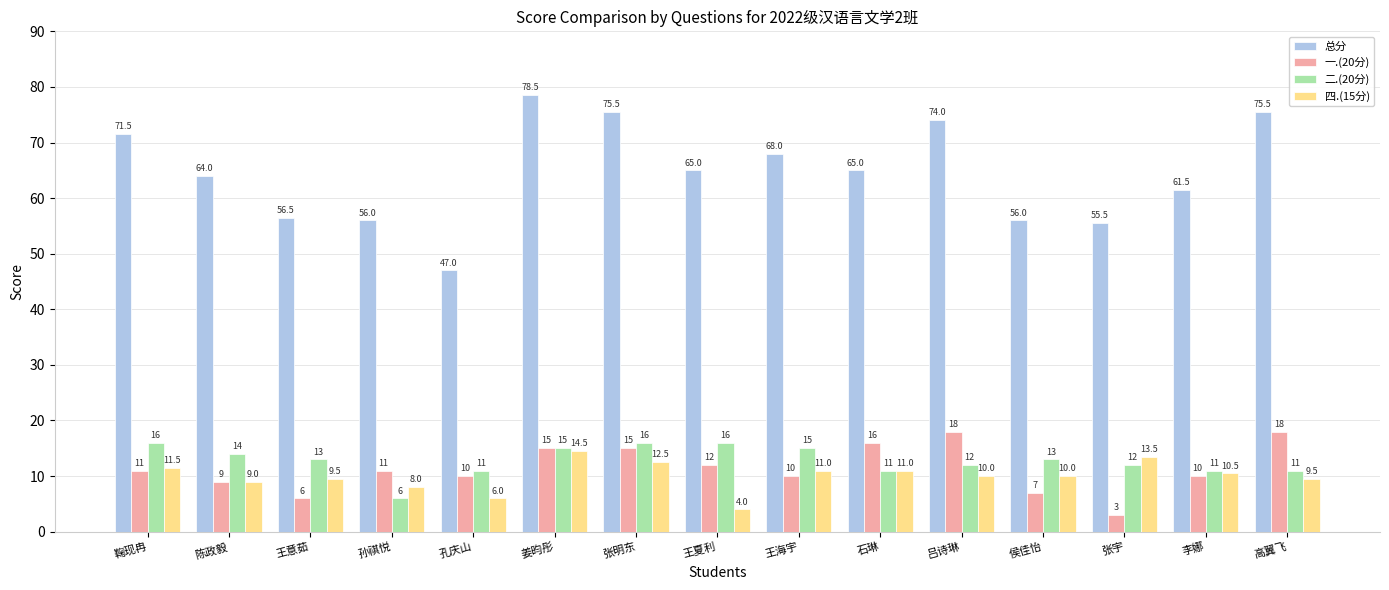

Reading left to right, extract all data points from this chart.

总分: 鞠现冉=71.5	陈政毅=64.0	王意茹=56.5	孙祺悦=56.0	孔庆山=47.0	姜昀彤=78.5	张明东=75.5	王夏利=65.0	王海宇=68.0	石琳=65.0	吕诗琳=74.0	侯佳怡=56.0	张宇=55.5	李娜=61.5	高翼飞=75.5
一.(20分): 鞠现冉=11.0	陈政毅=9.0	王意茹=6.0	孙祺悦=11.0	孔庆山=10.0	姜昀彤=15.0	张明东=15.0	王夏利=12.0	王海宇=10.0	石琳=16.0	吕诗琳=18.0	侯佳怡=7.0	张宇=3.0	李娜=10.0	高翼飞=18.0
二.(20分): 鞠现冉=16.0	陈政毅=14.0	王意茹=13.0	孙祺悦=6.0	孔庆山=11.0	姜昀彤=15.0	张明东=16.0	王夏利=16.0	王海宇=15.0	石琳=11.0	吕诗琳=12.0	侯佳怡=13.0	张宇=12.0	李娜=11.0	高翼飞=11.0
四.(15分): 鞠现冉=11.5	陈政毅=9.0	王意茹=9.5	孙祺悦=8.0	孔庆山=6.0	姜昀彤=14.5	张明东=12.5	王夏利=4.0	王海宇=11.0	石琳=11.0	吕诗琳=10.0	侯佳怡=10.0	张宇=13.5	李娜=10.5	高翼飞=9.5